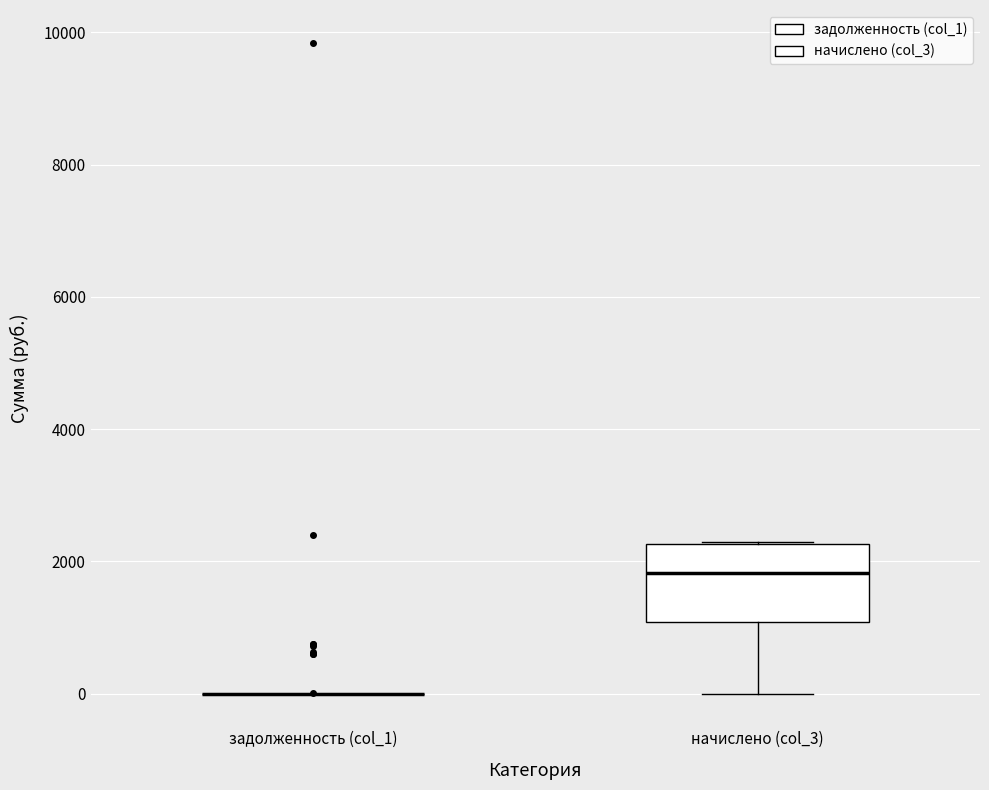

Reading left to right, read every box against the y-axis: the position of its median line, the range the box covers, and the ends of its whiskers. The values are not printed on the chart, so give them approximately, as read against the axis.

задолженность (col_1): box collapsed to a line at 0, whiskers 0 to 0
начислено (col_3): median 1800, box 1000 to 2200, whiskers 0 to 2200